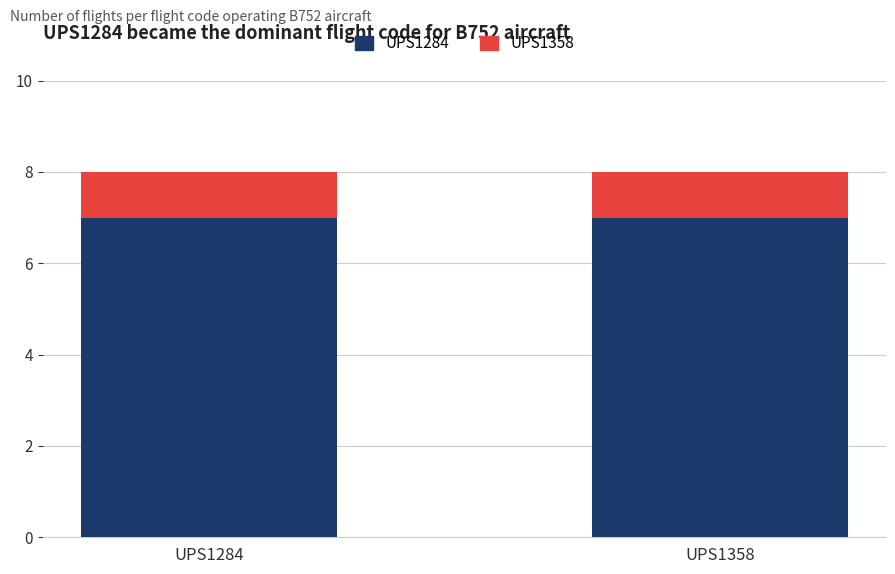

What are all the series names shown in the legend?

UPS1284, UPS1358